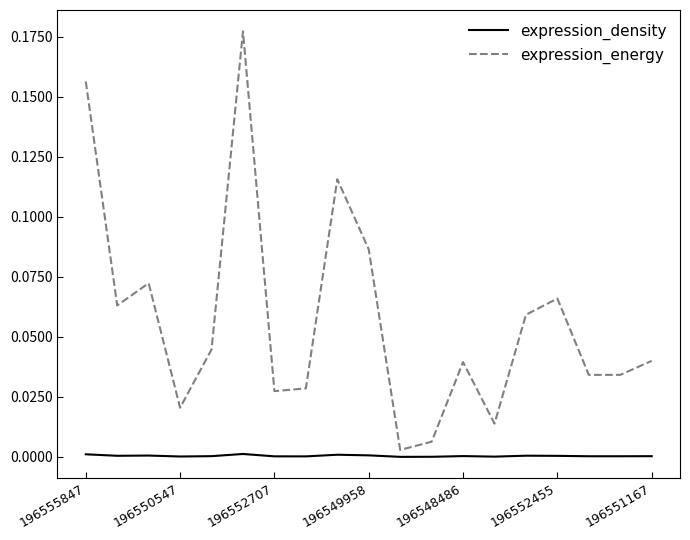

Rank the series by their average value, from lowest to highest.

expression_density, expression_energy